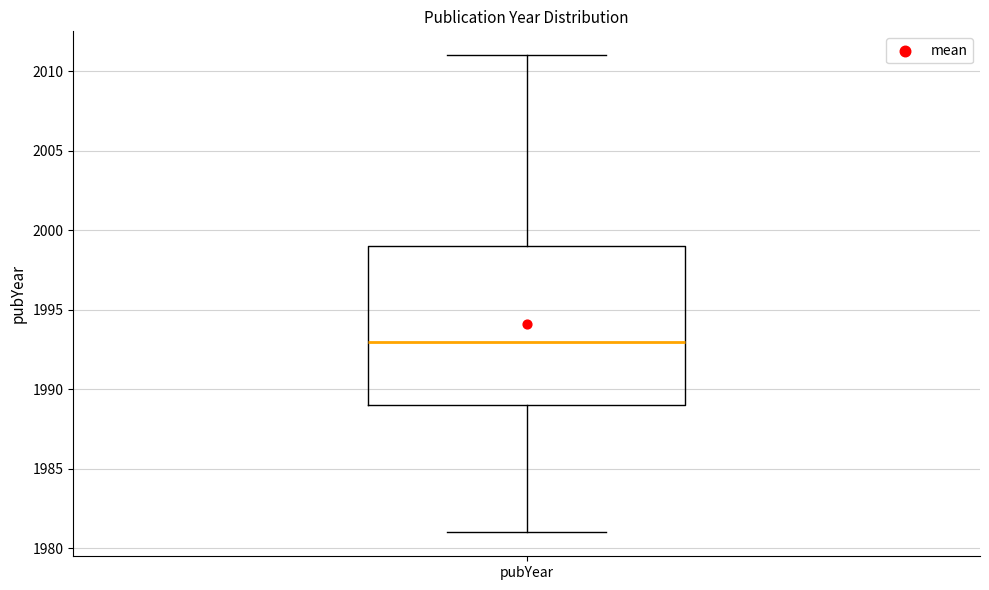

Transcribe this box plot: give where the median line is, the range the box spans, and where the two whiskers end, as read against the y-axis. The values are not printed on the chart, so give them approximately, as read against the axis.

median 1993, box 1989 to 1999, whiskers 1981 to 2011